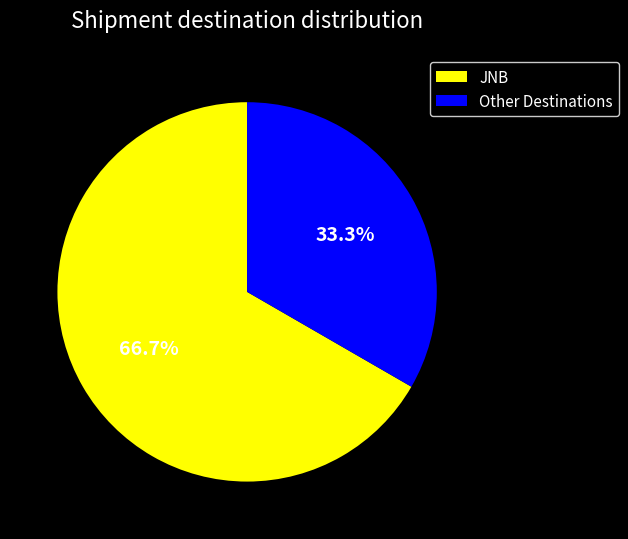

Combined, what portion of the pie is Other Destinations and JNB?

100.0%